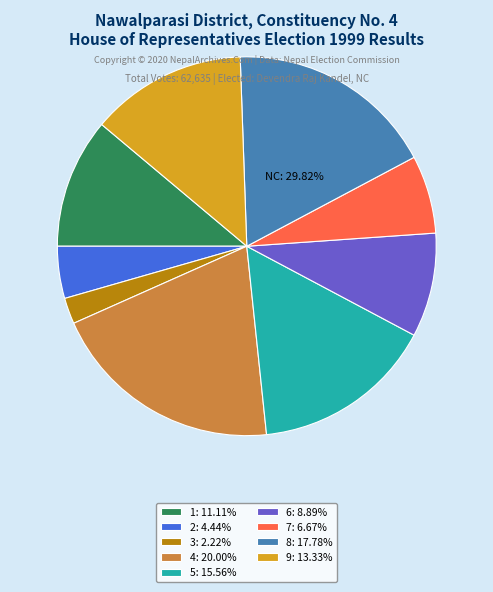

True or false: 6 accounts for 9% of the total.

True